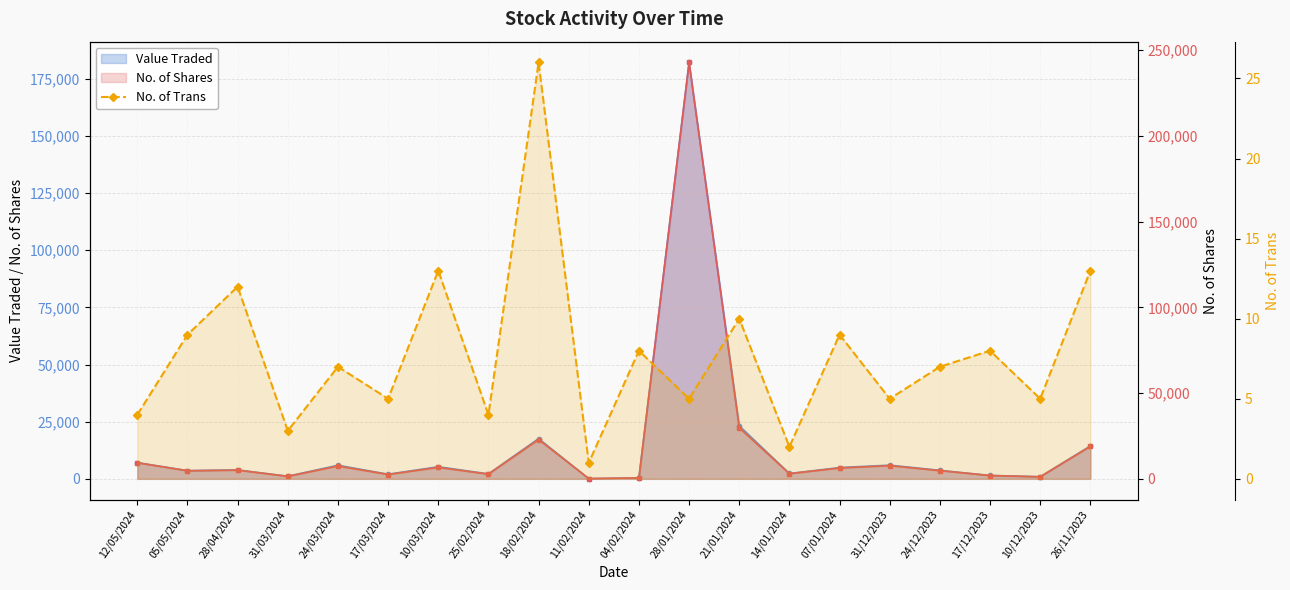

Reading left to right, what are all the values shown in this chart?

12/05/2024=4	05/05/2024=9	28/04/2024=12	31/03/2024=3	24/03/2024=7	17/03/2024=5	10/03/2024=13	25/02/2024=4	18/02/2024=26	11/02/2024=1	04/02/2024=8	28/01/2024=5	21/01/2024=10	14/01/2024=2	07/01/2024=9	31/12/2023=5	24/12/2023=7	17/12/2023=8	10/12/2023=5	26/11/2023=13